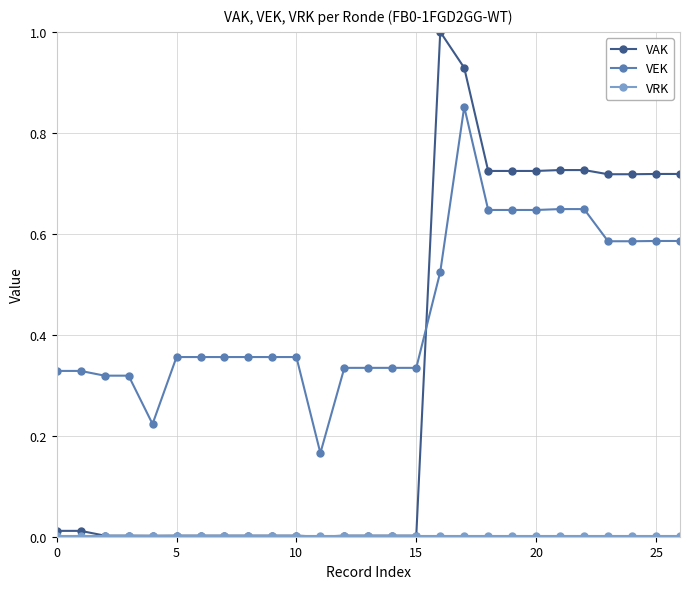

Count the number of categories in the chart.

27